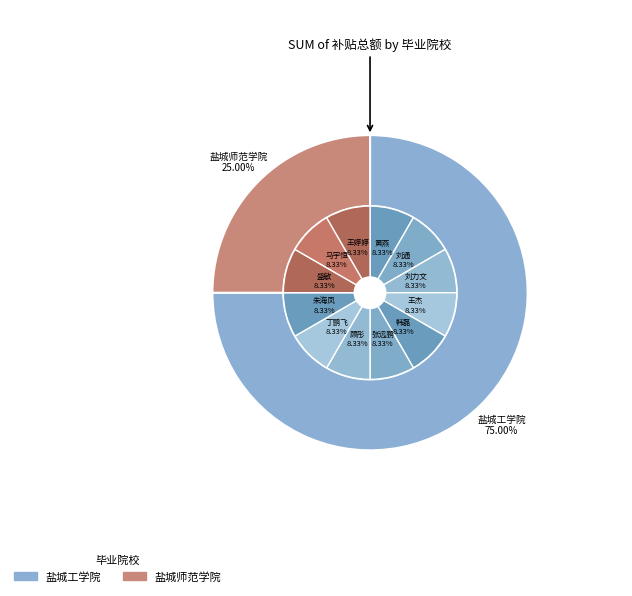

To the nearest percent, what is the combined percentage of 盐城工学院 and 盐城师范学院?

100%